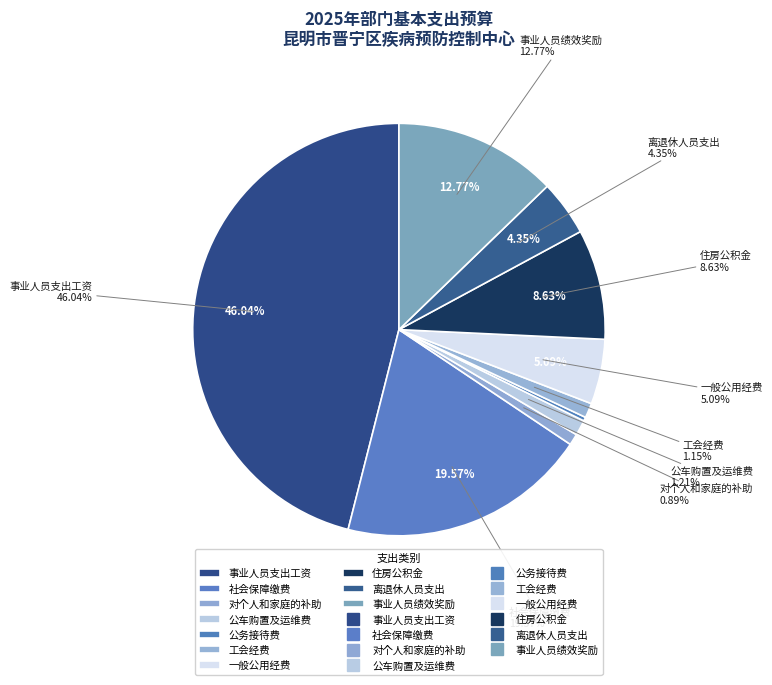

Rank the categories by value from highest to lowest.

事业人员支出工资, 社会保障缴费, 事业人员绩效奖励, 住房公积金, 一般公用经费, 离退休人员支出, 公车购置及运维费, 工会经费, 对个人和家庭的补助, 公务接待费